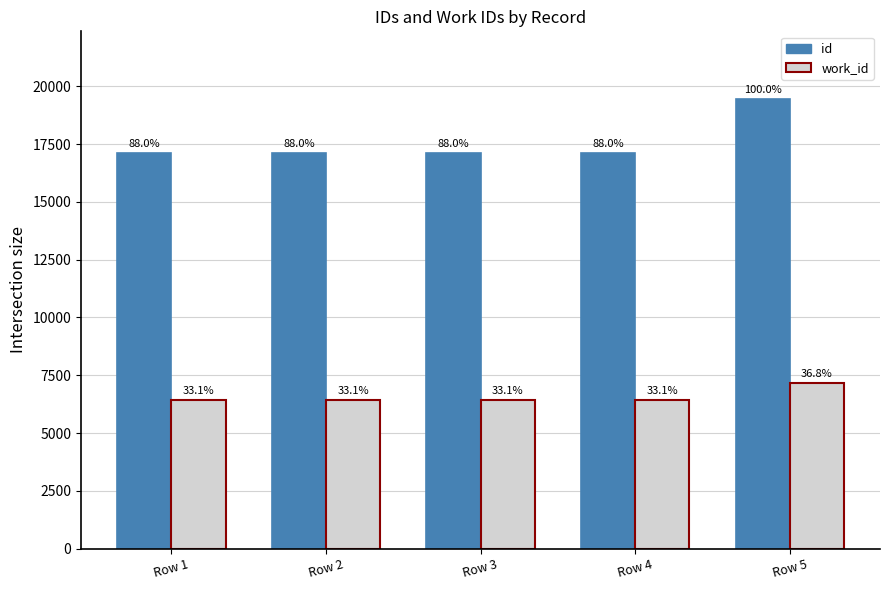

At Row 4, list the series in order from smallest to largest.

work_id, id